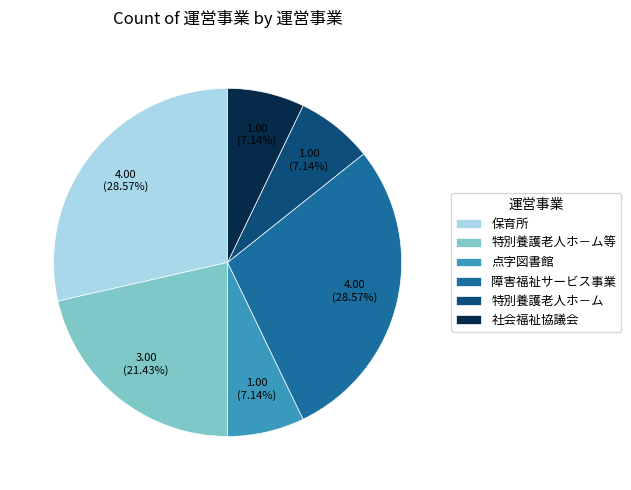

What percentage do 社会福祉協議会 and 保育所 together represent?

35.7%